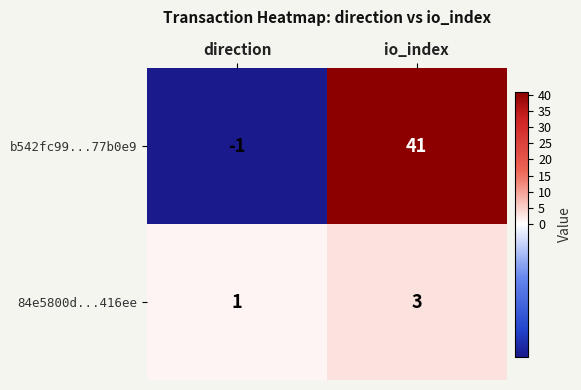

What is the maximum value shown in the chart?

41